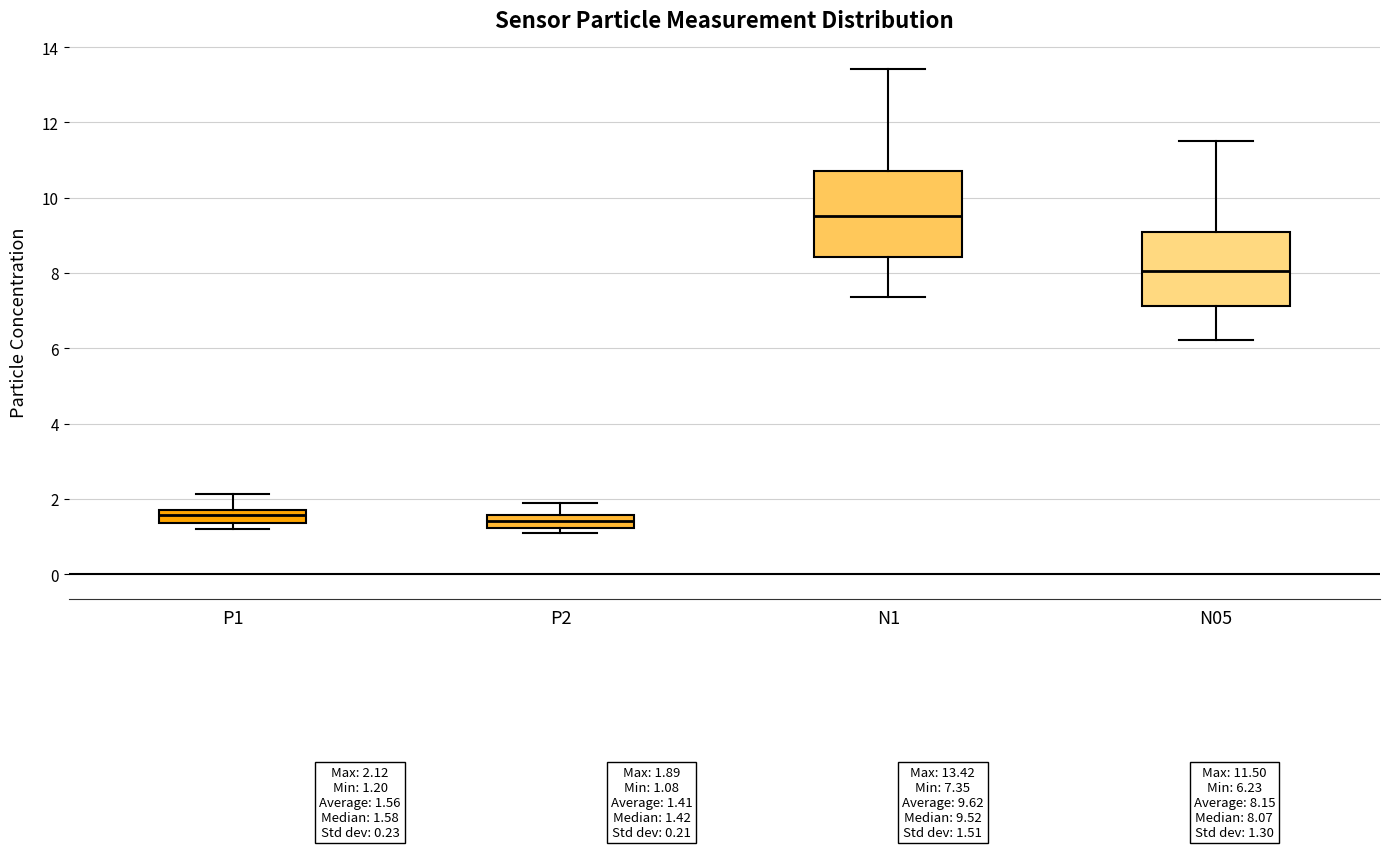

Which box is the tallest, from its lower edge to its upper edge?

N1